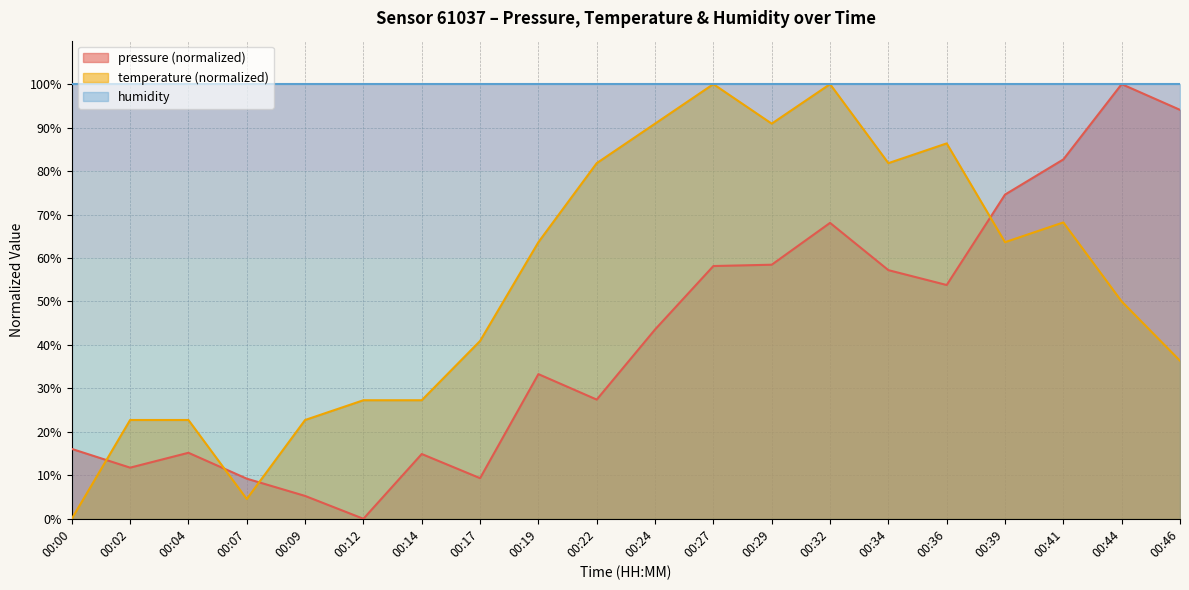

Reading right to left, extract all data points from this chart.

pressure: 00:46=94.1	00:44=100.0	00:41=82.7	00:39=74.6	00:36=53.8	00:34=57.2	00:32=68.1	00:29=58.5	00:27=58.2	00:24=43.6	00:22=27.4	00:19=33.3	00:17=9.3	00:14=14.9	00:12=0.0	00:09=5.3	00:07=9.2	00:04=15.2	00:02=11.8	00:00=16.1
temperature: 00:46=36.4	00:44=50.0	00:41=68.2	00:39=63.6	00:36=86.4	00:34=81.8	00:32=100.0	00:29=90.9	00:27=100.0	00:24=90.9	00:22=81.8	00:19=63.6	00:17=40.9	00:14=27.3	00:12=27.3	00:09=22.7	00:07=4.5	00:04=22.7	00:02=22.7	00:00=0.0